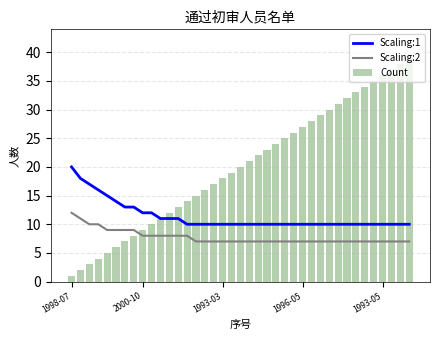

What is the maximum value for Scaling:1?

20